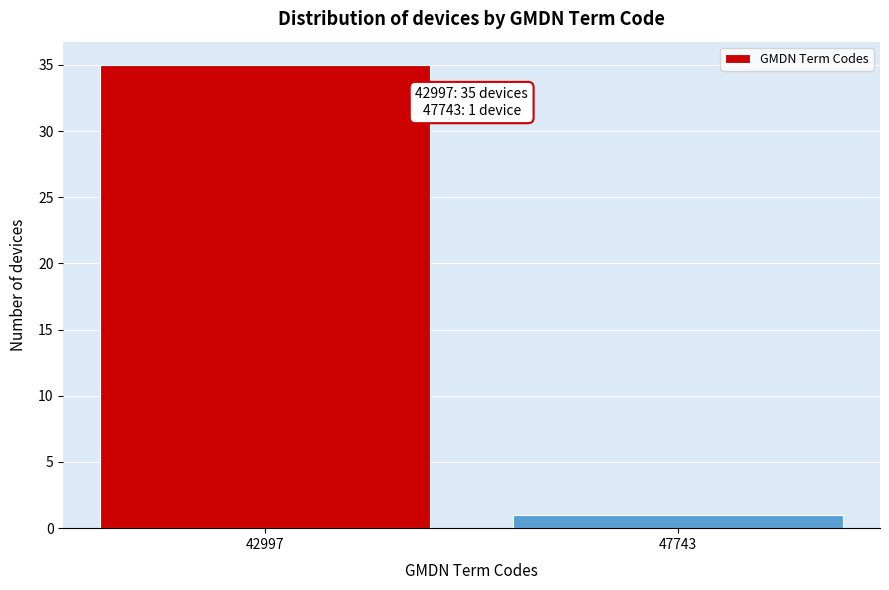

Reading right to left, list all the values displayed in this chart.

1	35